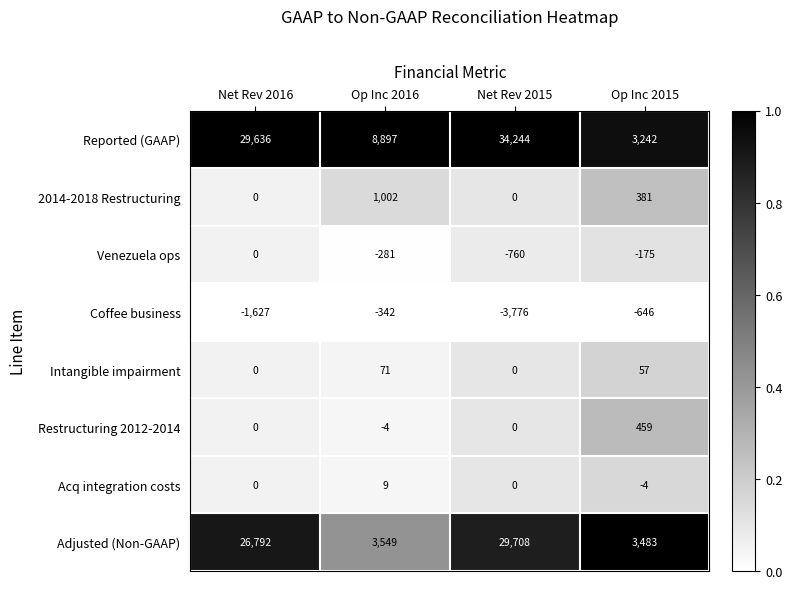

At which category is the sum across all series the highest?

Net Rev 2015